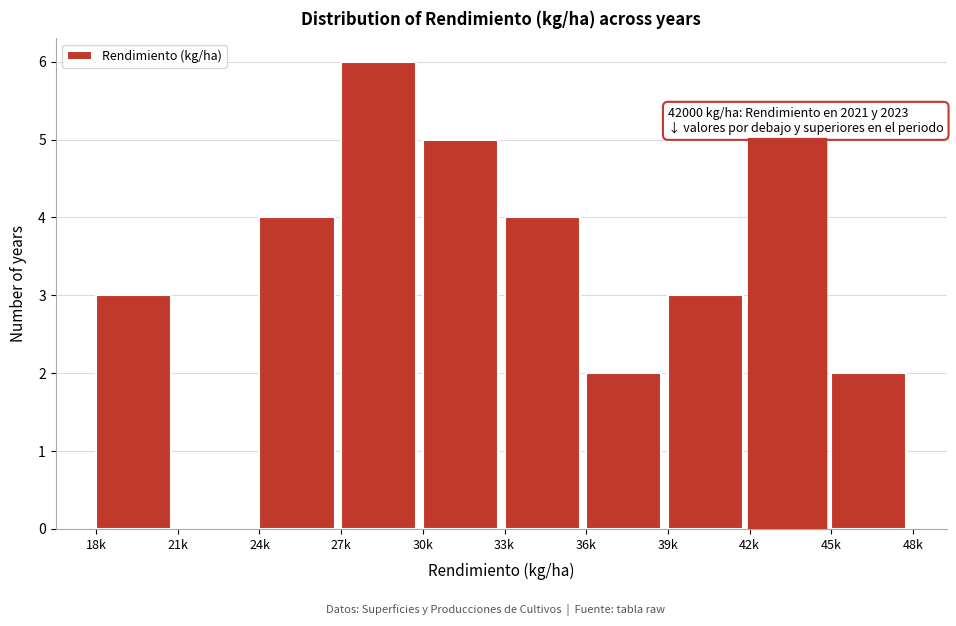

Reading left to right, what are all the values shown in this chart?

18k=3	21k=0	24k=4	27k=6	30k=5	33k=4	36k=2	39k=3	42k=5	45k=2